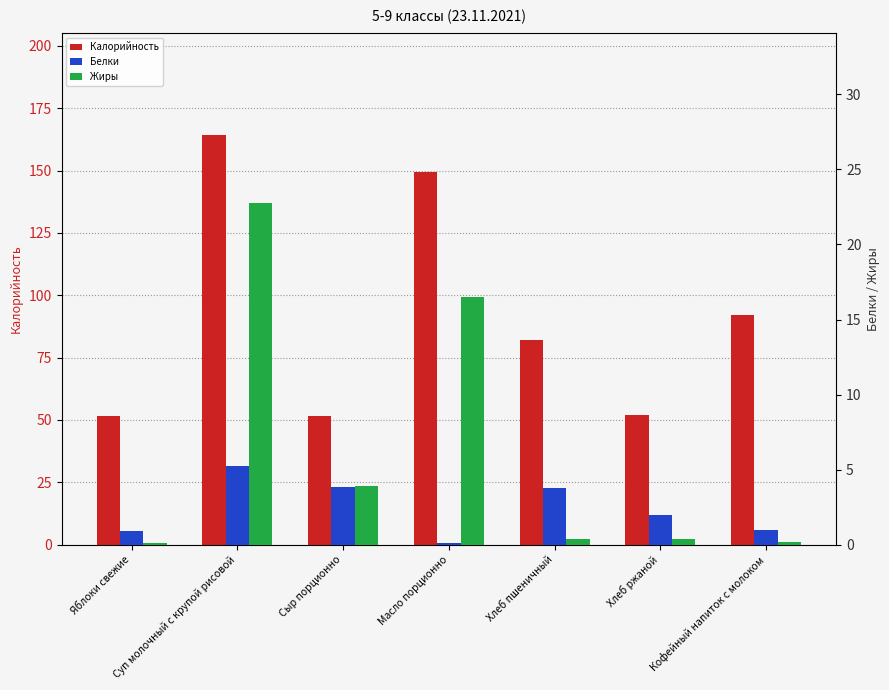

List the labels in order of Белки value, largest first.

Суп молочный с крупой рисовой, Сыр порционно, Хлеб пшеничный, Хлеб ржаной, Кофейный напиток с молоком, Яблоки свежие, Масло порционно